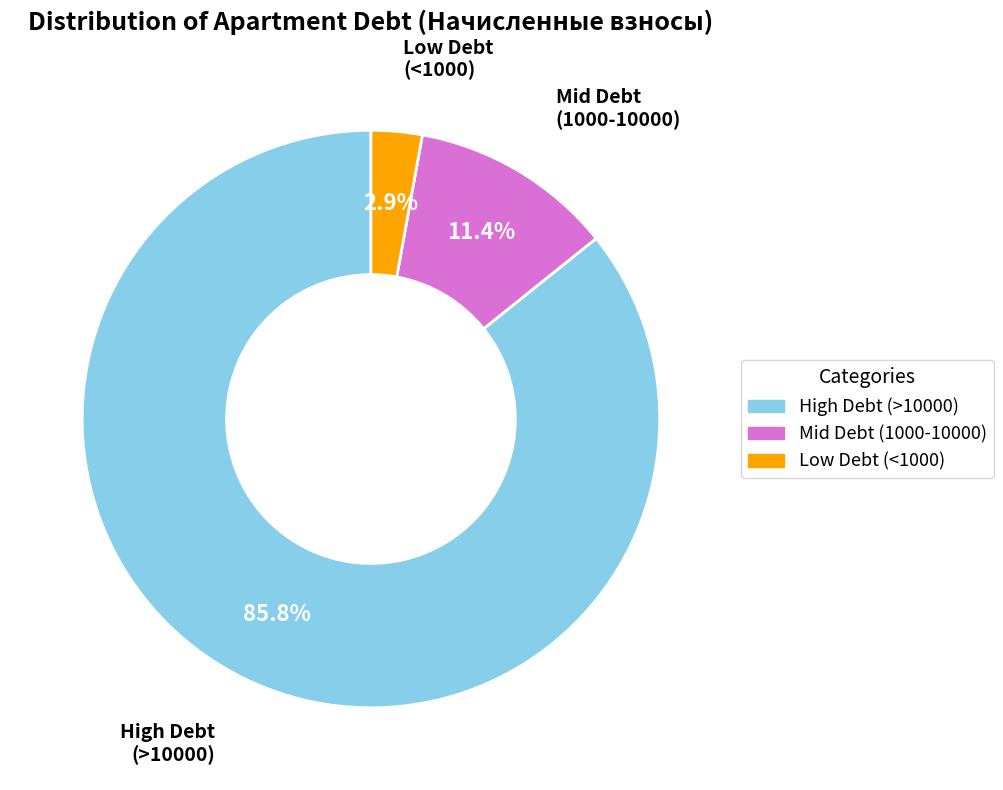

What is the ratio of the value at High Debt (>10000) to the value at Mid Debt (1000-10000)?

7.5